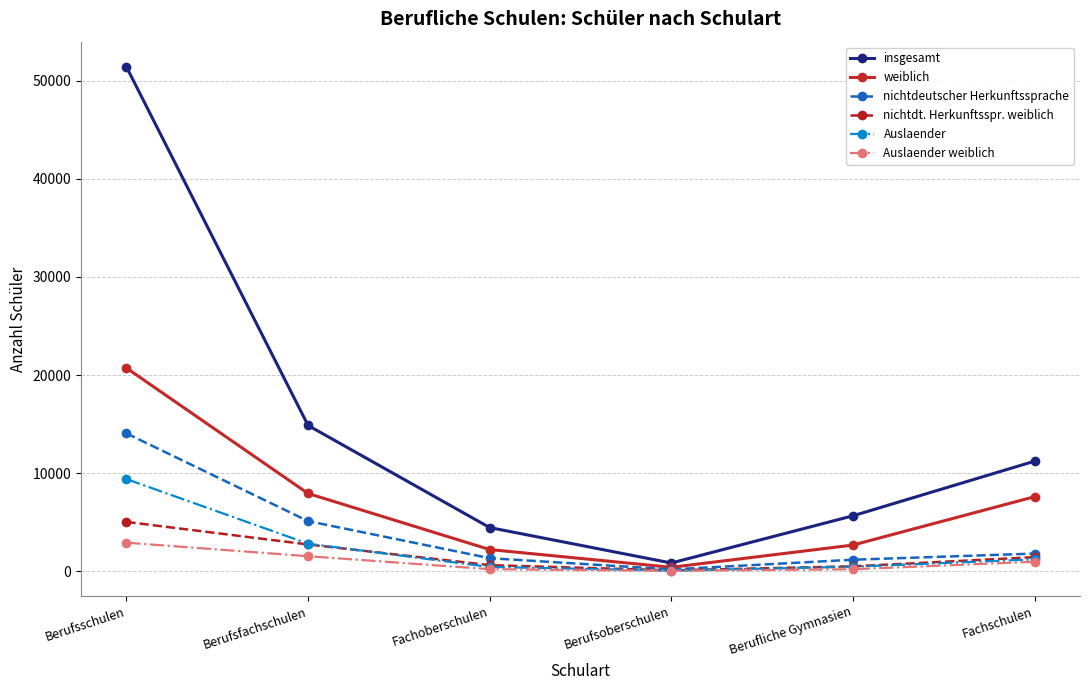

At which label is weiblich closest to 10562?

Berufsfachschulen